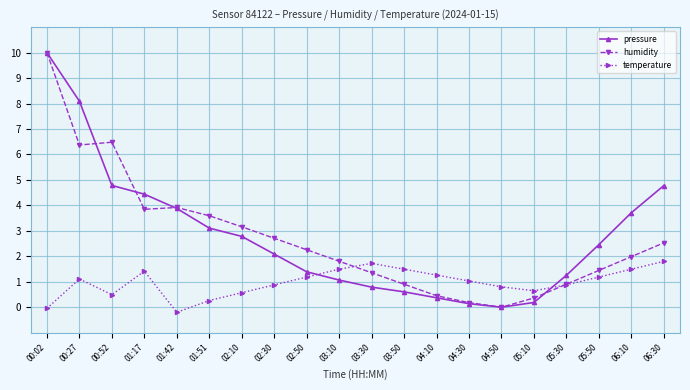

Read the humidity value at 02:10.

3.2